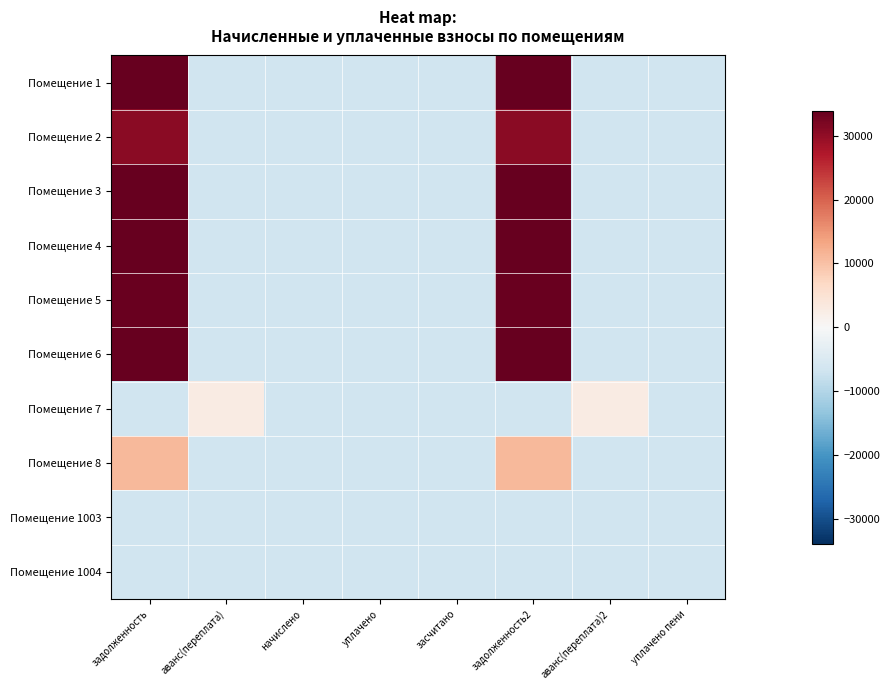

How many series are shown in this chart?

10